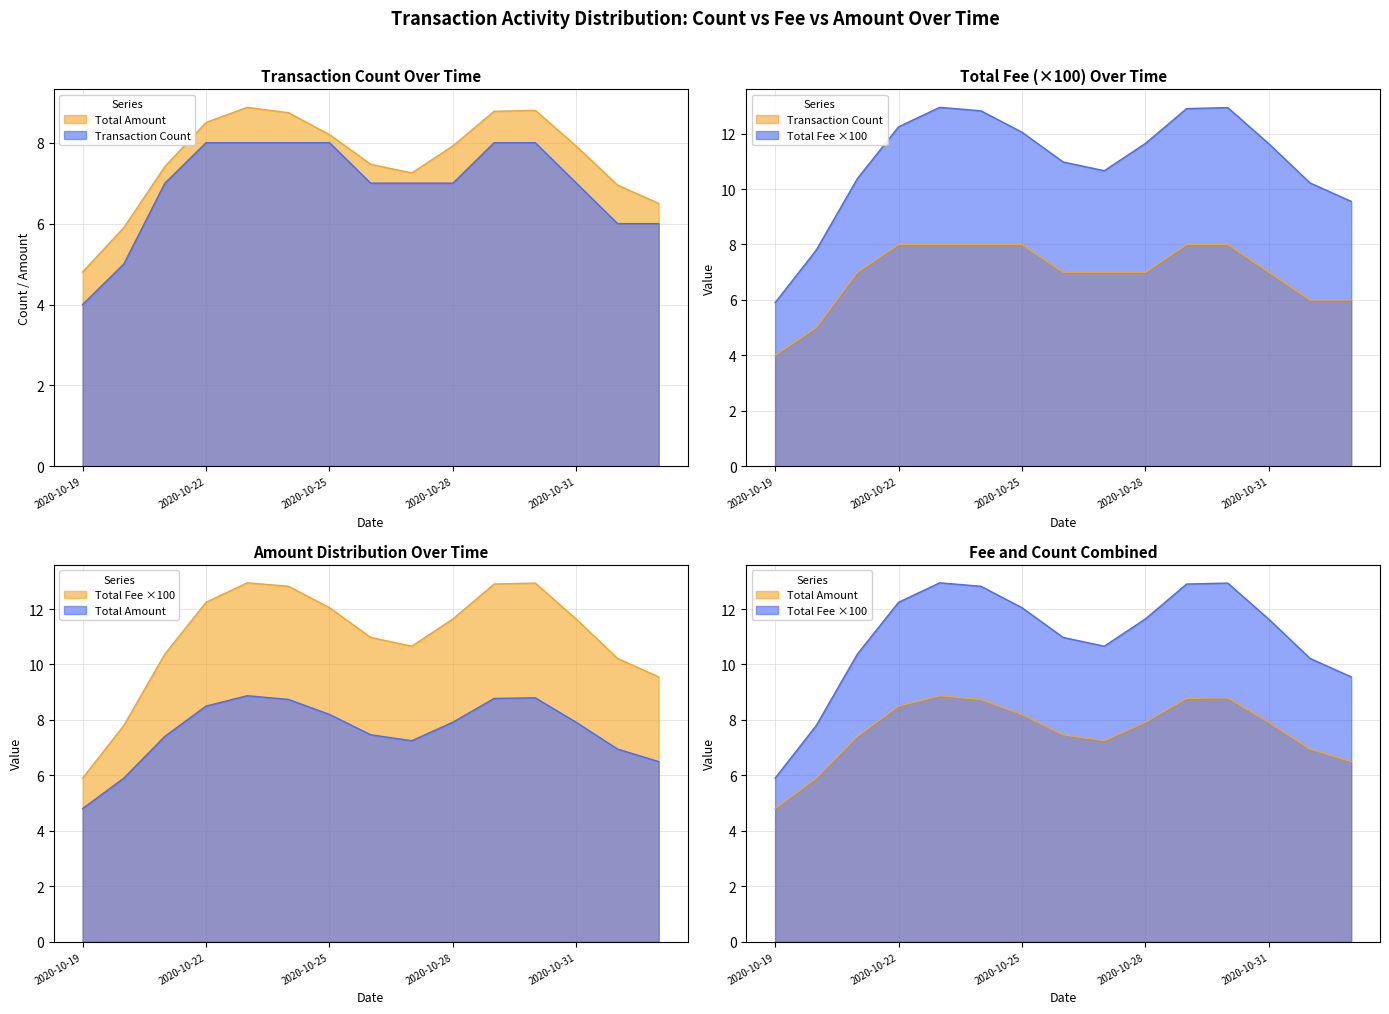

Between 2020-10-19 and 2020-10-25, which series saw the biggest shift?

Transaction Count